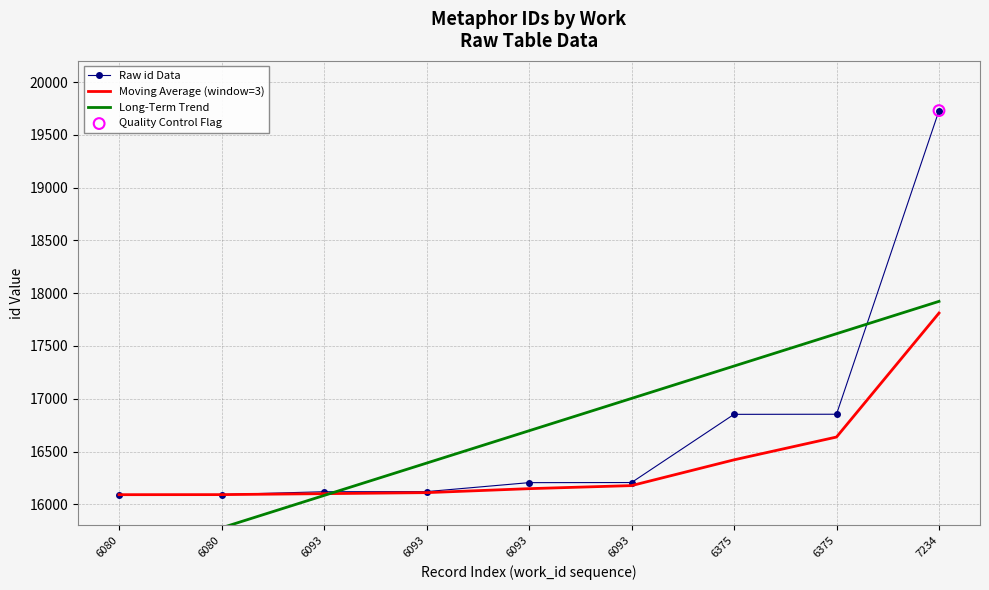

What are all the series names shown in the legend?

Raw id Data, Moving Average (window=3), Long-Term Trend